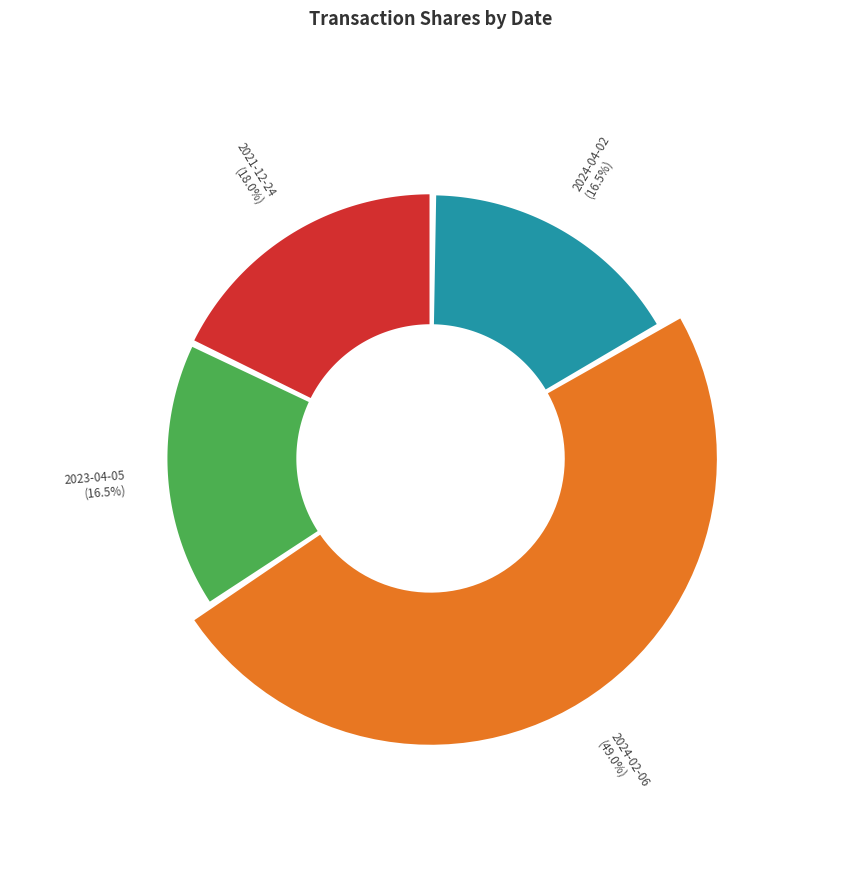

True or false: 2024-04-02 accounts for 17% of the total.

True